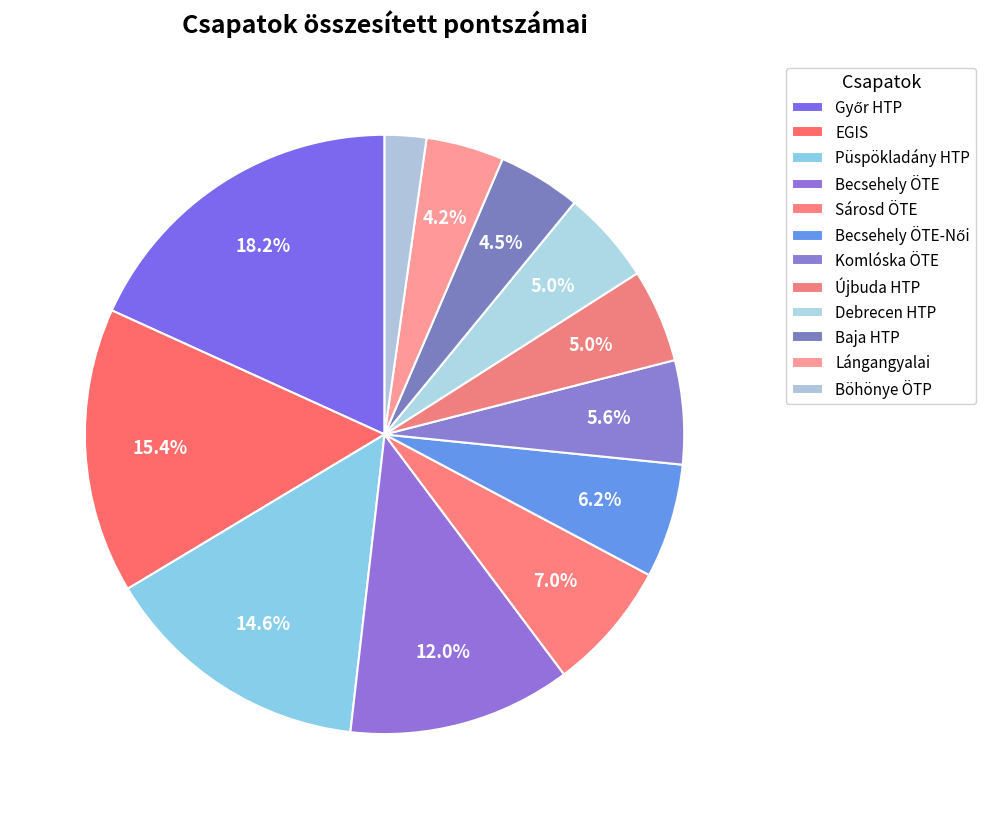

What is the change in value from Győr HTP to Püspökladány HTP?

-13